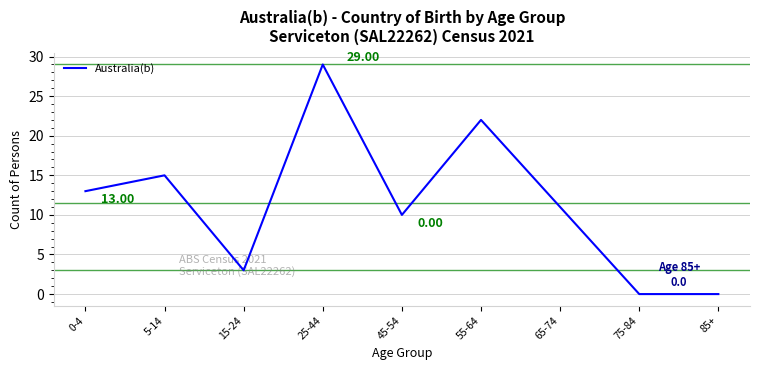

What is the change in value from 25-44 to 85+?

-29